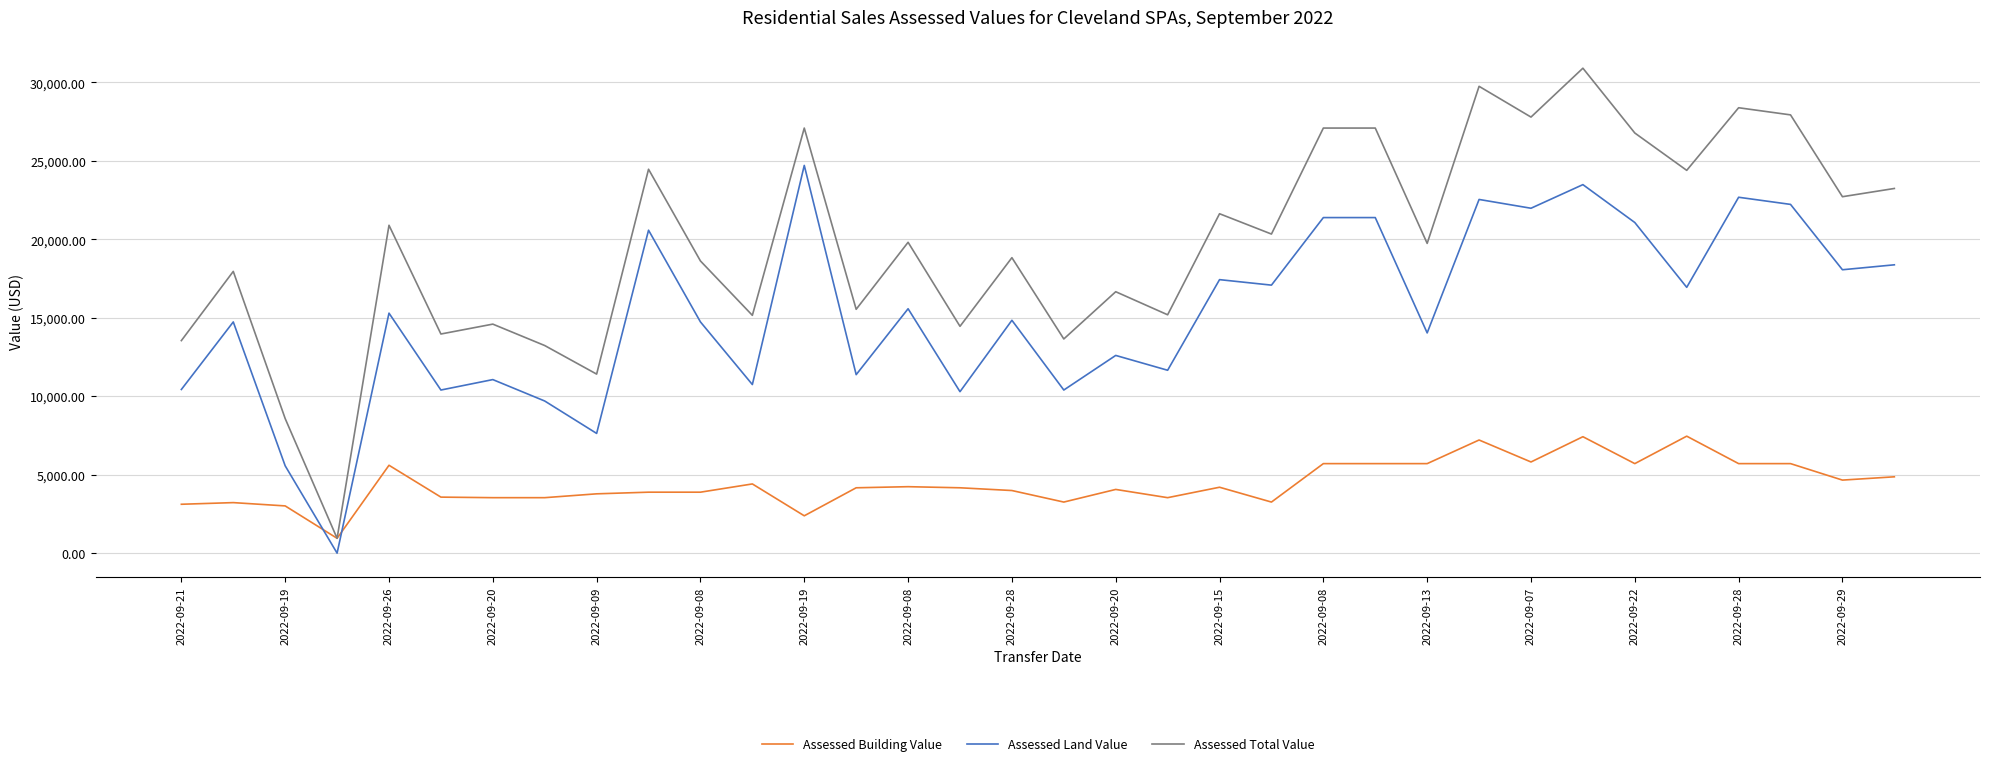

What is the highest value of the Assessed Land Value series?

24710